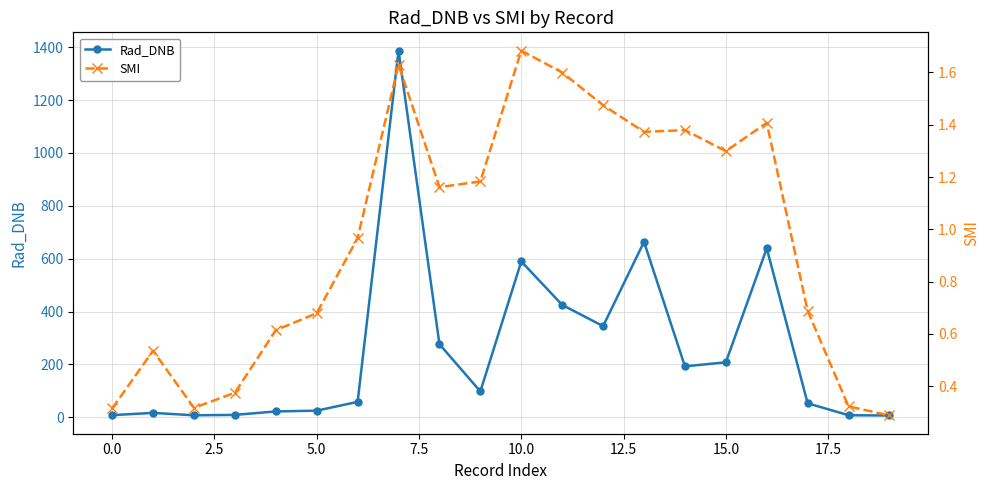

Rank the series by their average value, from lowest to highest.

SMI, Rad_DNB